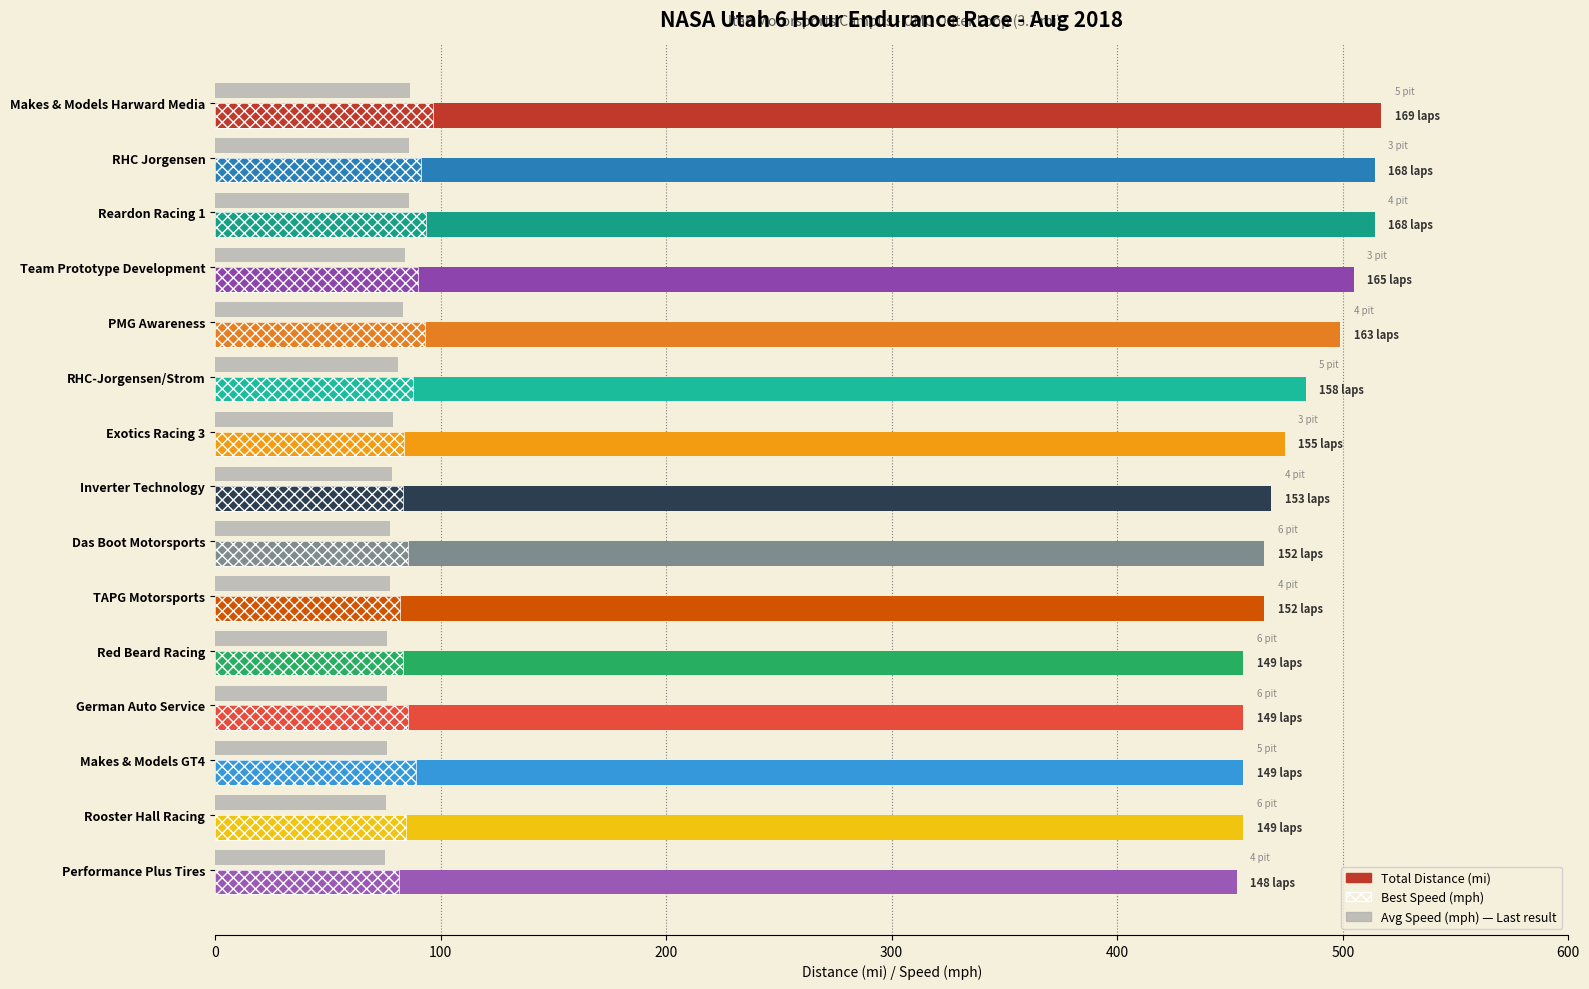

What is the difference between the highest and lowest values at German Auto Service?

379.8